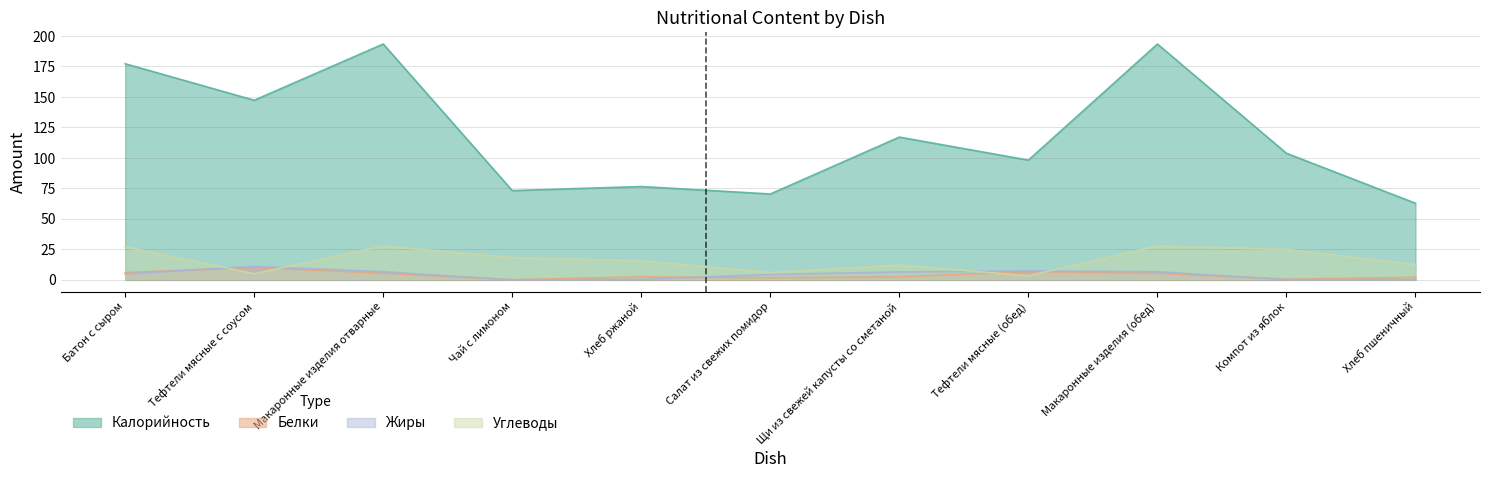

What are all the series names shown in the legend?

Калорийность, Белки, Жиры, Углеводы